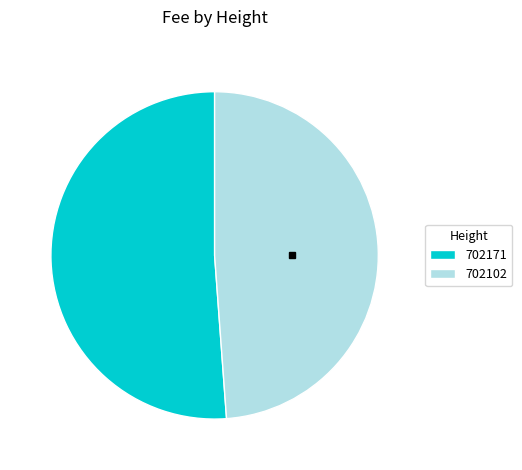

Count the number of slices in the pie.

2